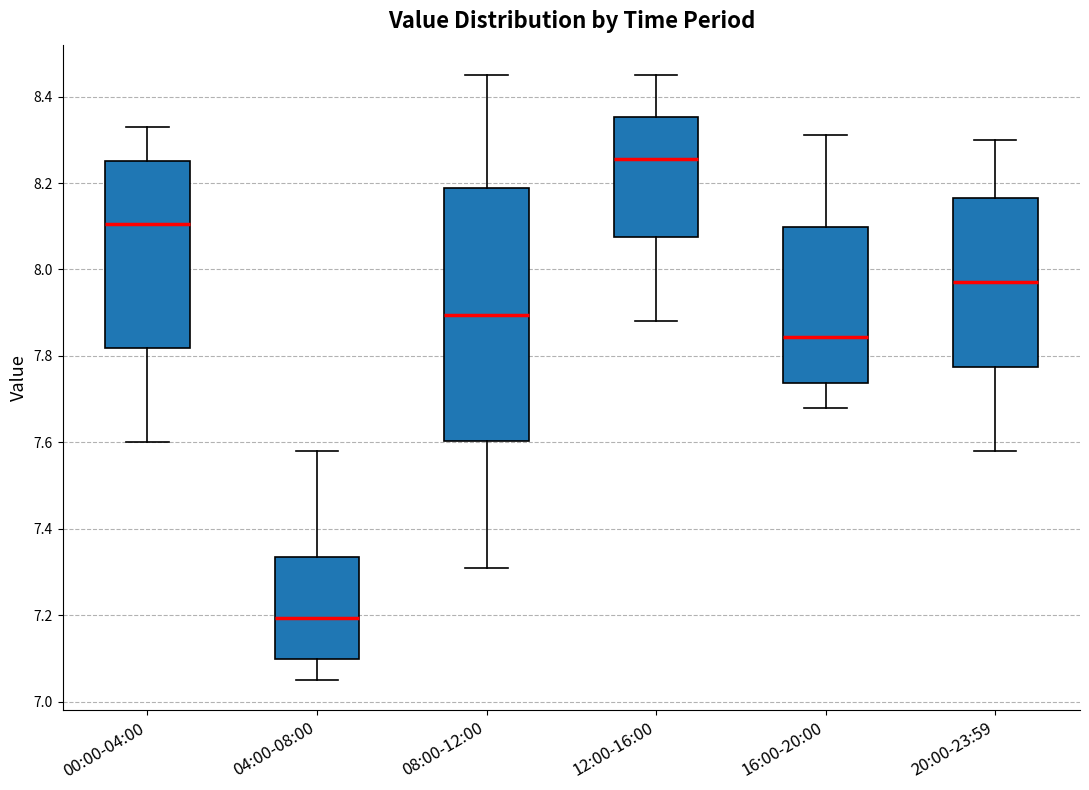

Comparing the boxes themselves (not the whiskers), which one is the tallest?

08:00-12:00